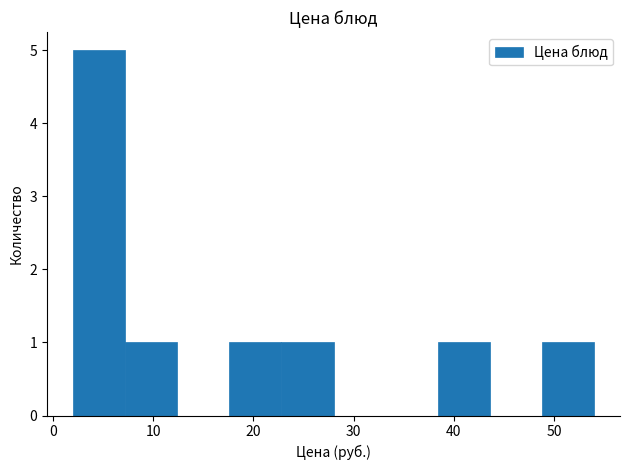

Reading left to right, list every bar in this chart as the range it spans on the x-axis followed by its height. Neither the bar edges nor the heights are printed on the chart, so give them approximately, as read against the axes.

2.0 to 7.2: 5
7.2 to 12.4: 1
12.4 to 17.6: 0
17.6 to 22.8: 1
22.8 to 28.0: 1
28.0 to 33.2: 0
33.2 to 38.4: 0
38.4 to 43.6: 1
43.6 to 48.8: 0
48.8 to 54.0: 1